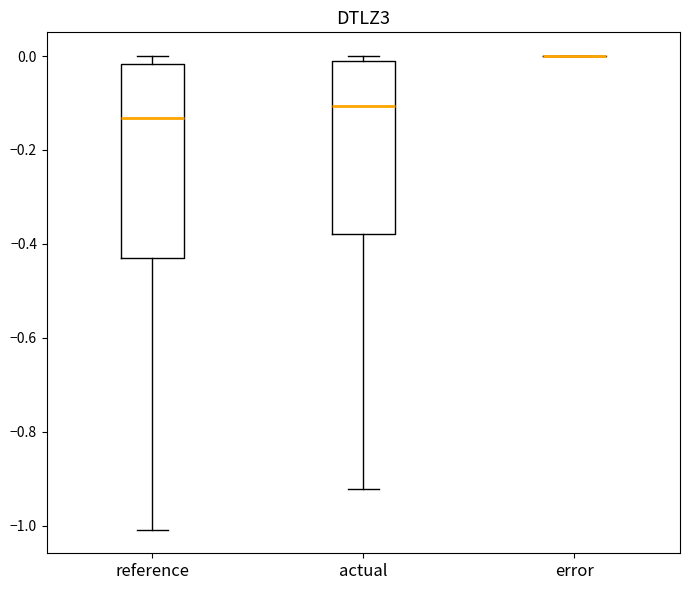

Where is the upper edge of the box for actual on the y-axis? The values are not printed on the chart, so give them approximately, as read against the axis.

-0.02